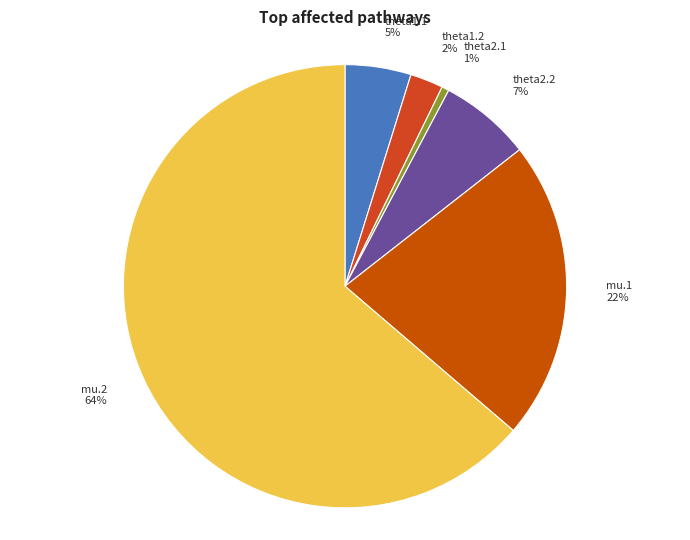

To the nearest percent, what is the average slice percentage?

17%